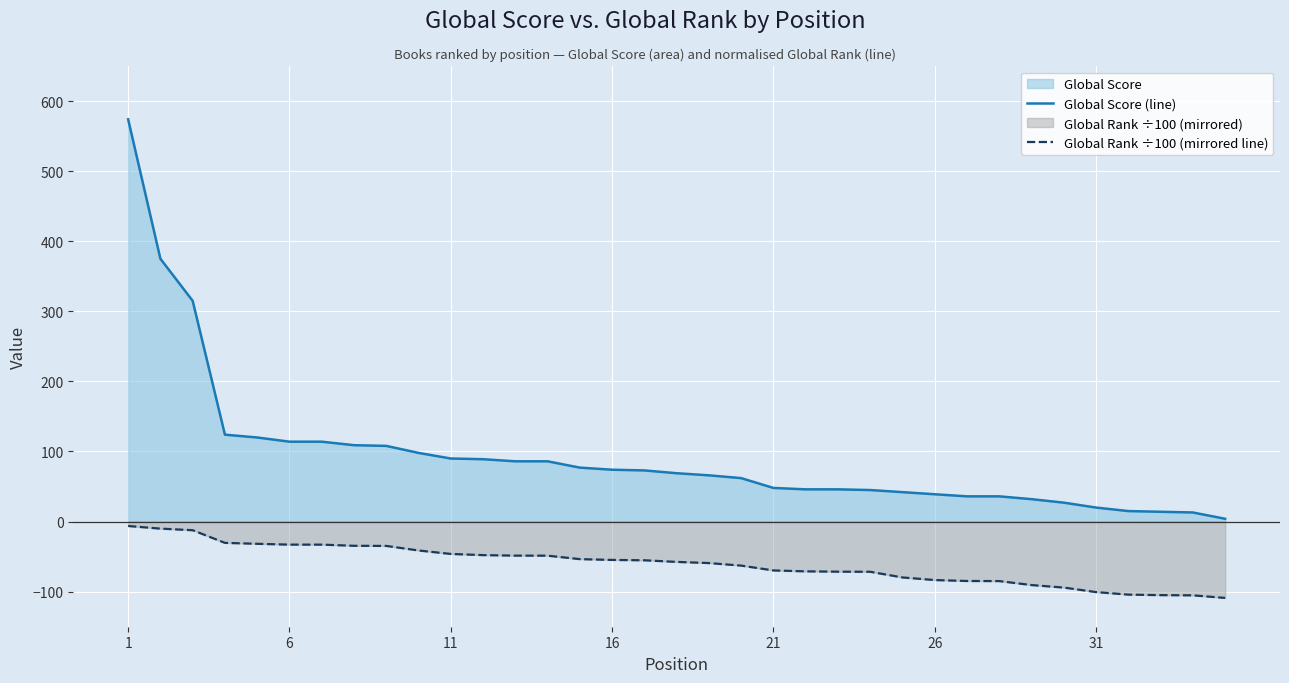

Which series has the largest total across all categories?

Global Score (line)